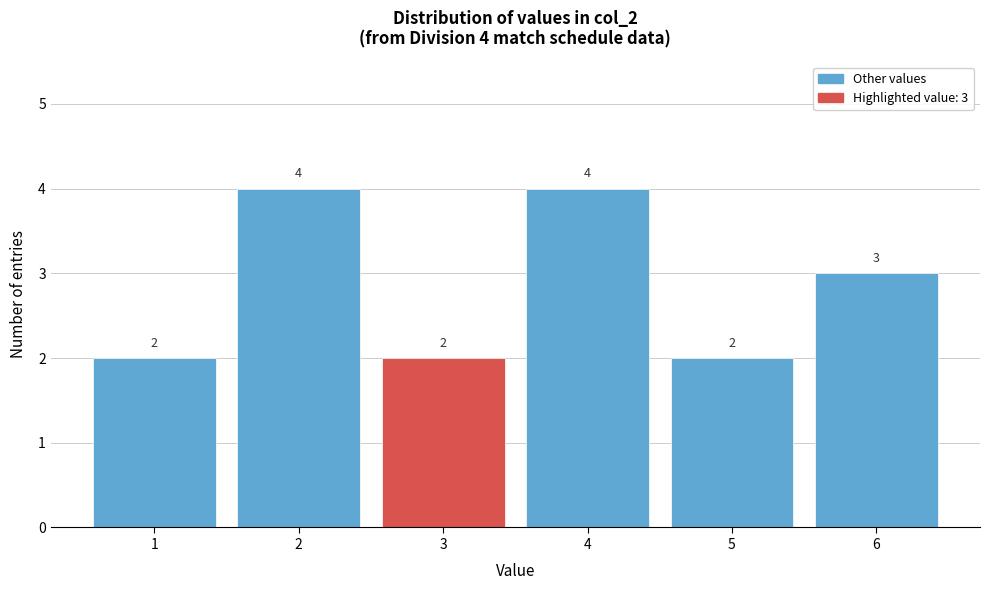

Reading left to right, transcribe all the data shown in this chart.

2	4	2	4	2	3